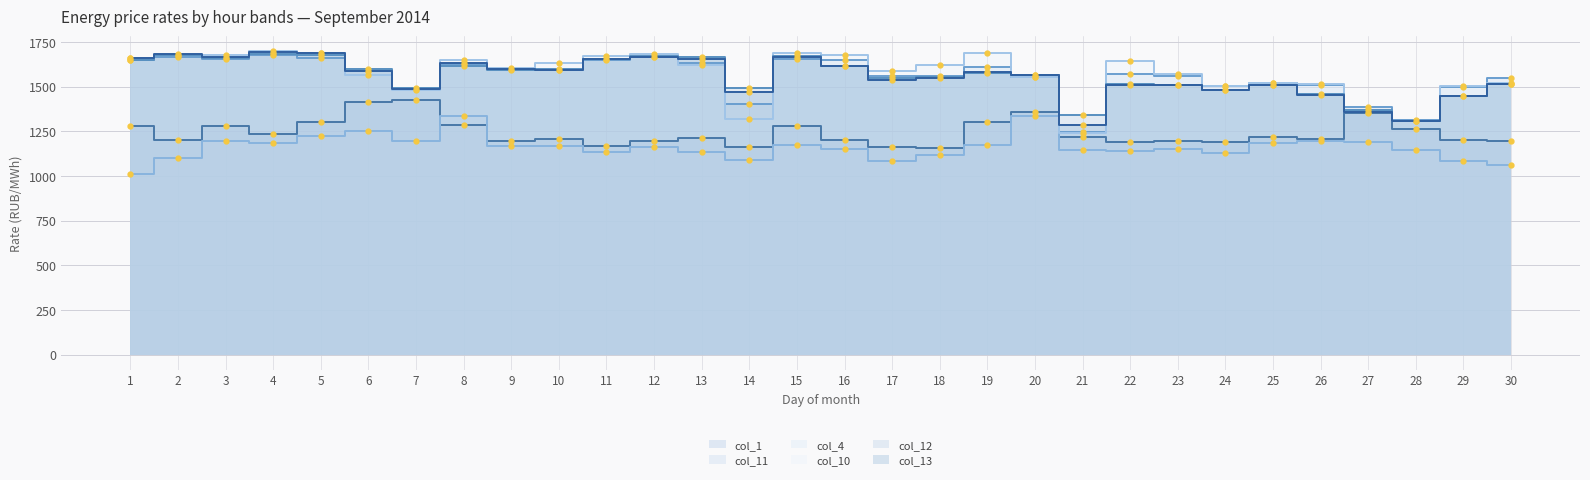

List the labels in order of col_13 value, largest first.

4, 5, 2, 15, 3, 12, 1, 11, 13, 8, 16, 9, 10, 6, 19, 20, 18, 17, 30, 22, 23, 25, 7, 24, 14, 26, 29, 27, 28, 21